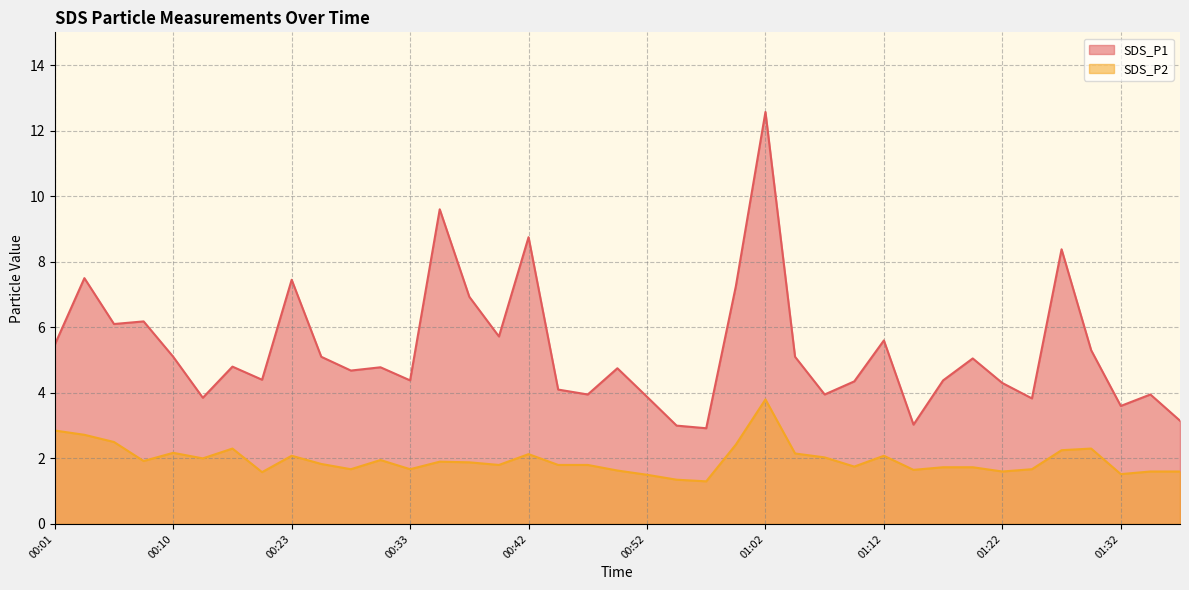

True or false: SDS_P1 has a value of 5.0 at 01:32.

False